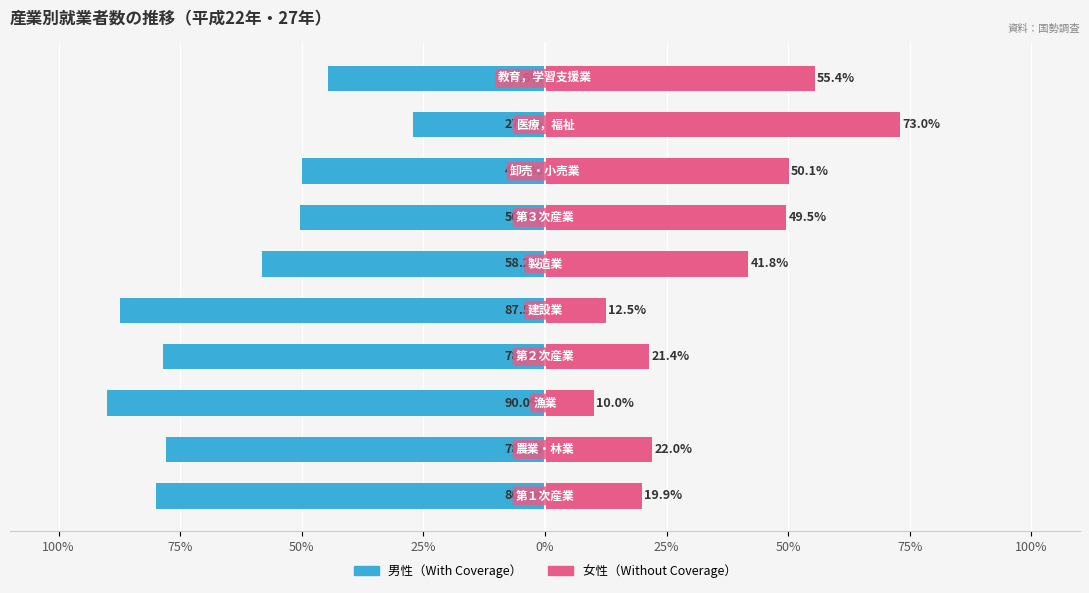

Is it true that With Coverage (男性) equals -90.0 at 50%?

True